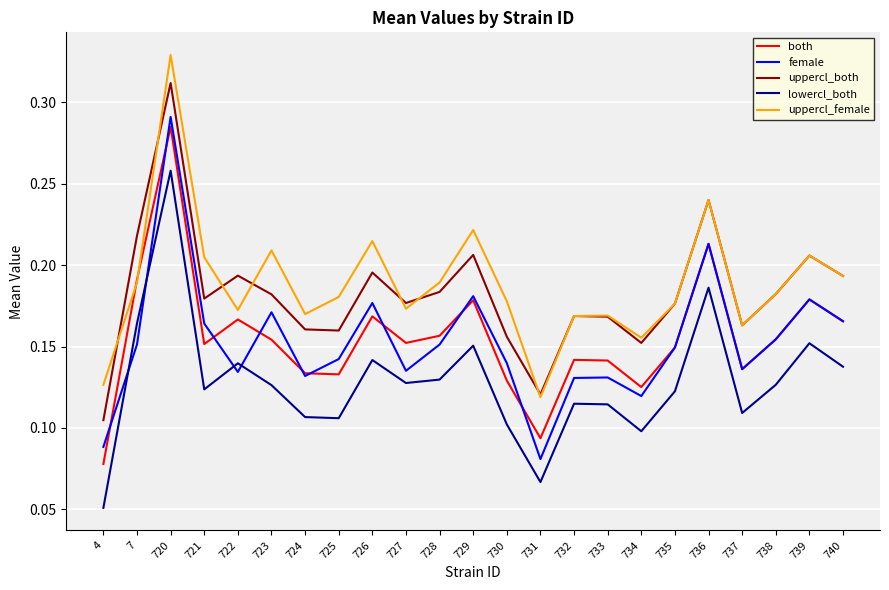

At which label does uppercl_both reach its minimum?

4